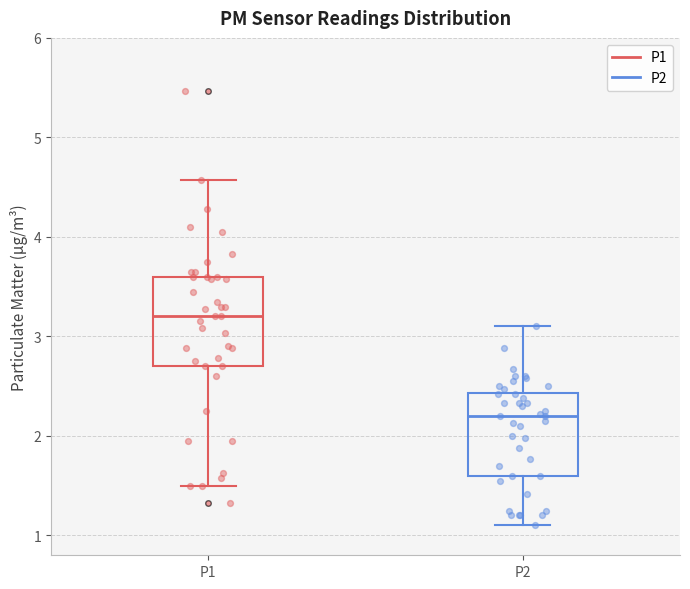

Where does the lower whisker of the box for P1 end on the y-axis? The values are not printed on the chart, so give them approximately, as read against the axis.

1.5